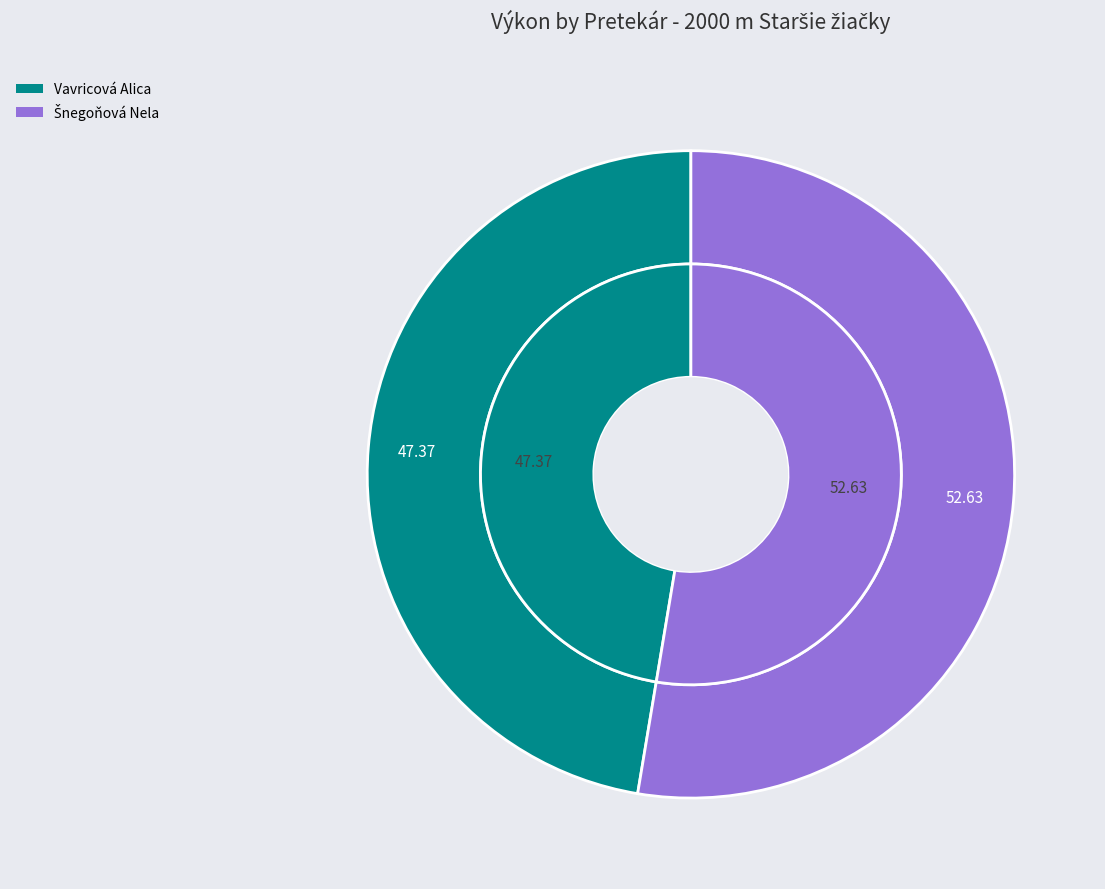

What is the total percentage of Vavricová Alica and Šnegoňová Nela?

100.0%